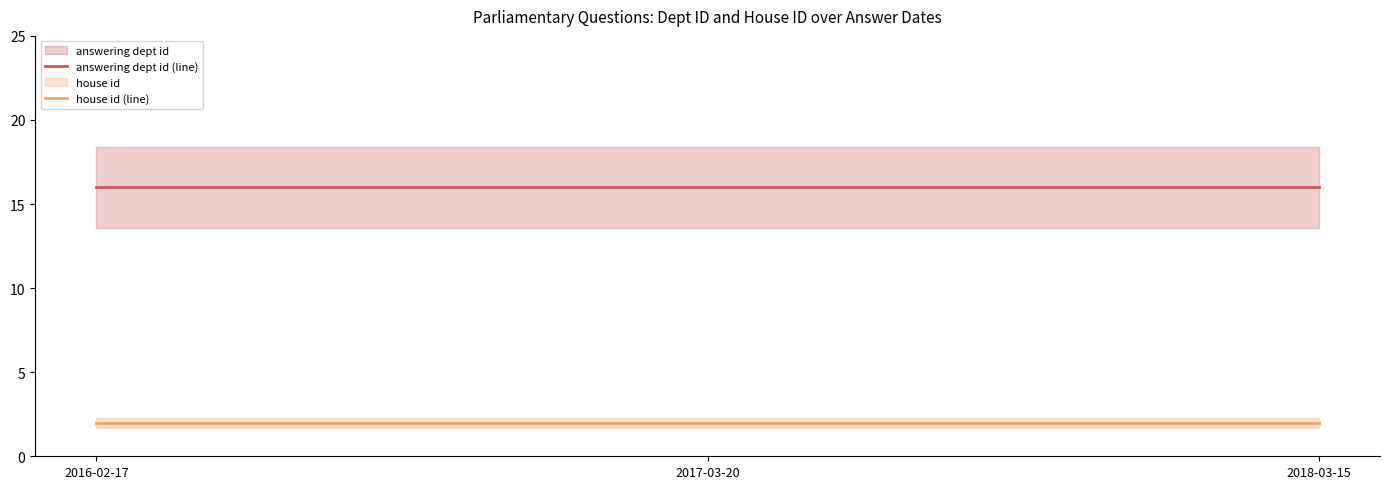

Which series has the largest total across all categories?

answering dept id (line)